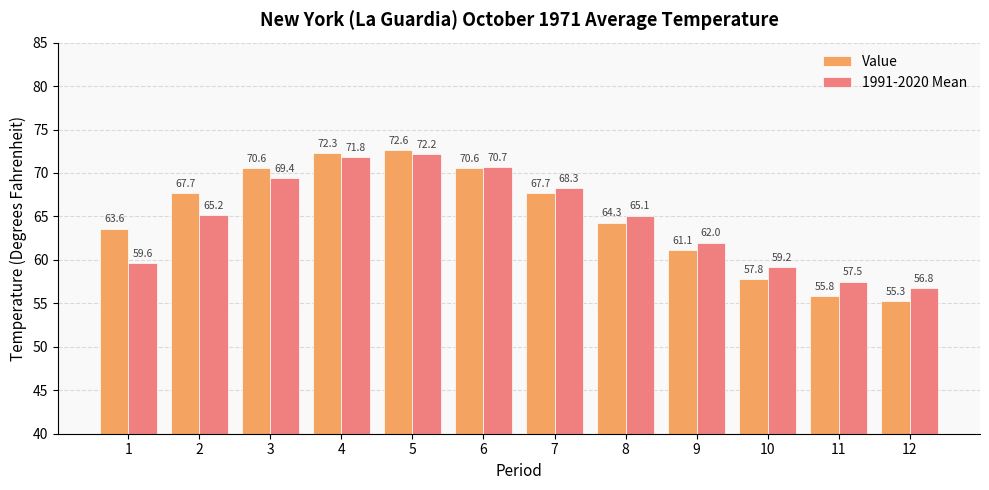

Is the value of 1991-2020 Mean at 5 greater than the value of Value at 9?

Yes